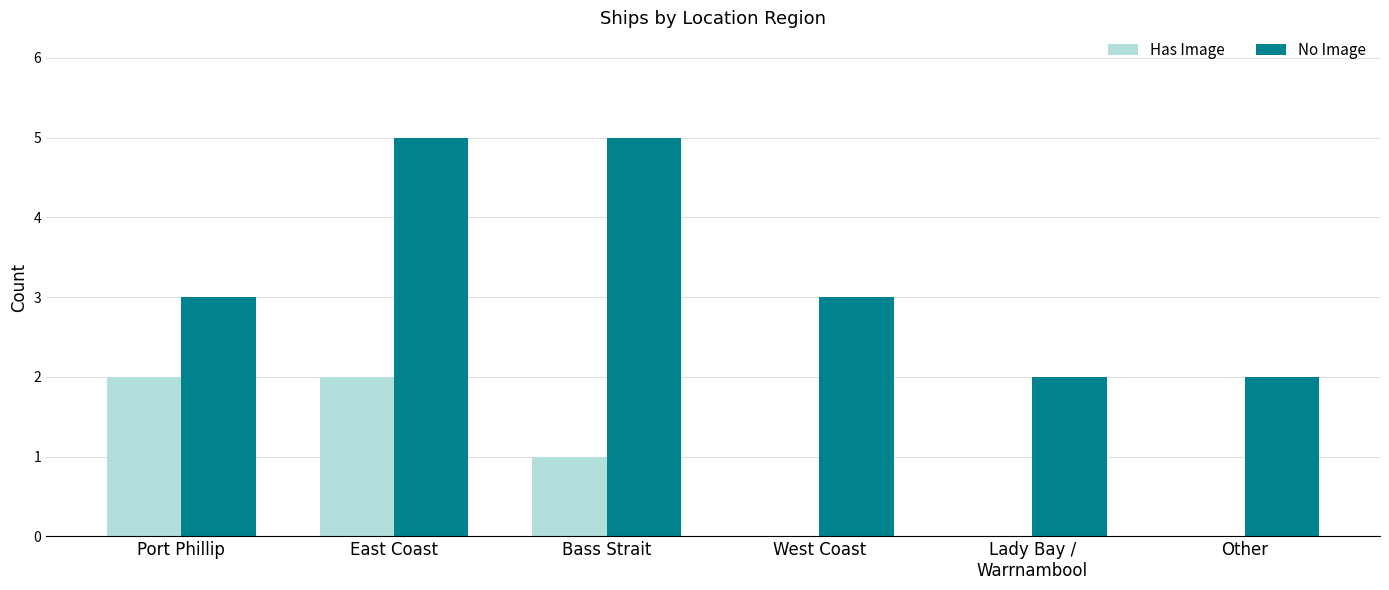

At which category is the sum across all series the highest?

East Coast